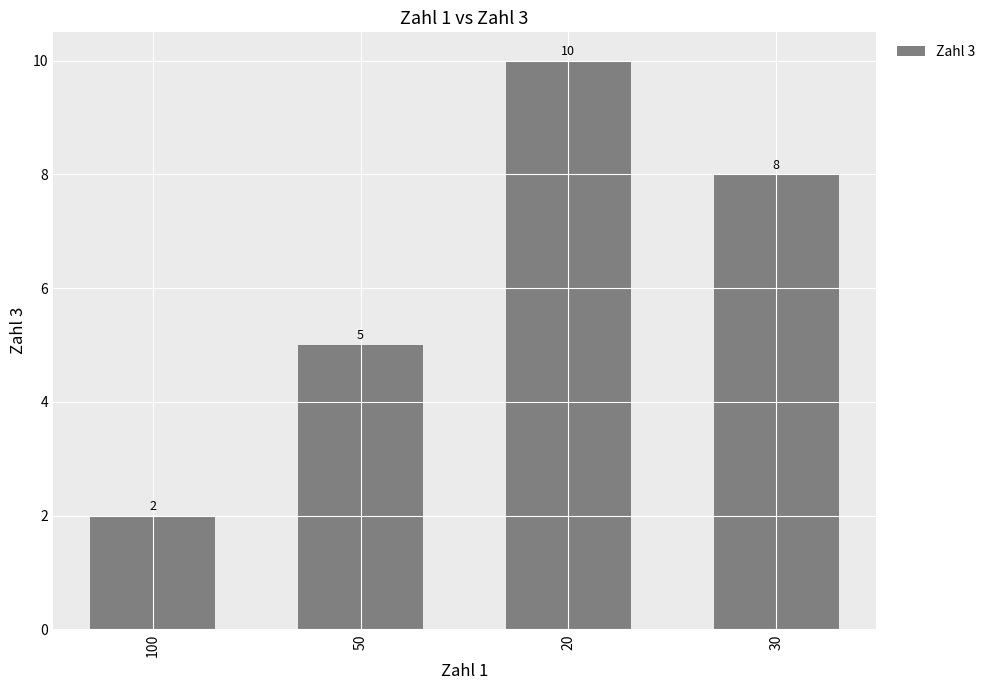

Count the values in the range 5 to 10.

3